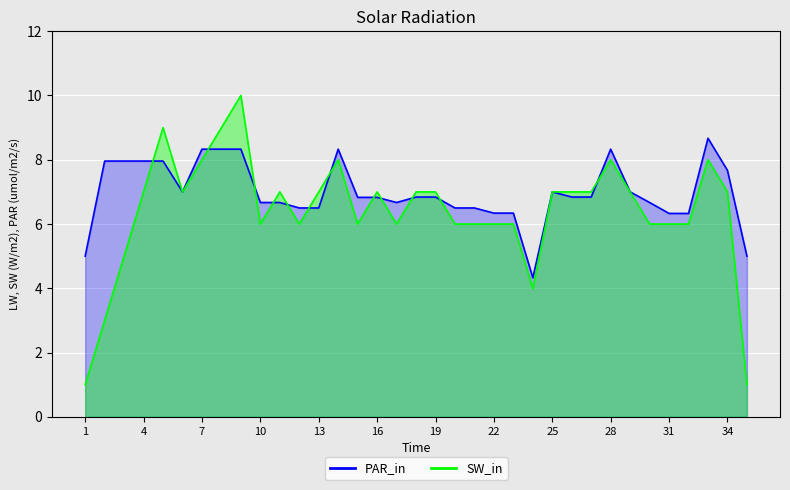

Which series changed the most between 19 and 22?

SW_in